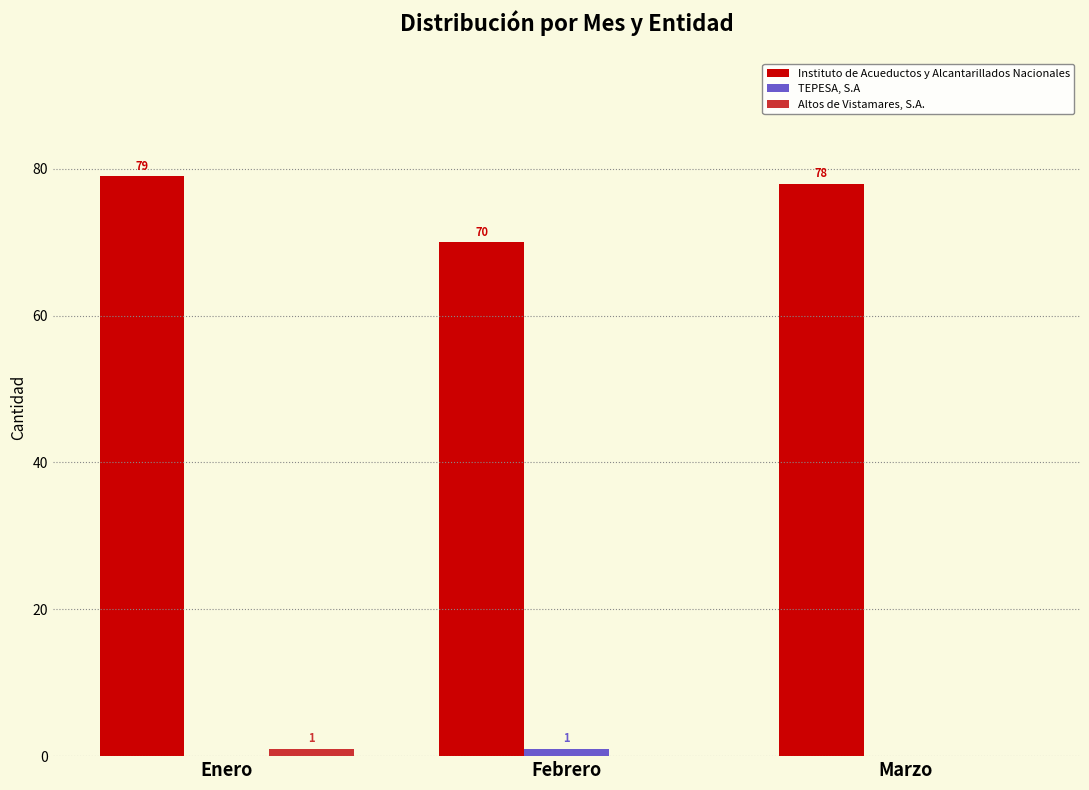

True or false: Altos de Vistamares, S.A. has a value of 0 at Marzo.

True